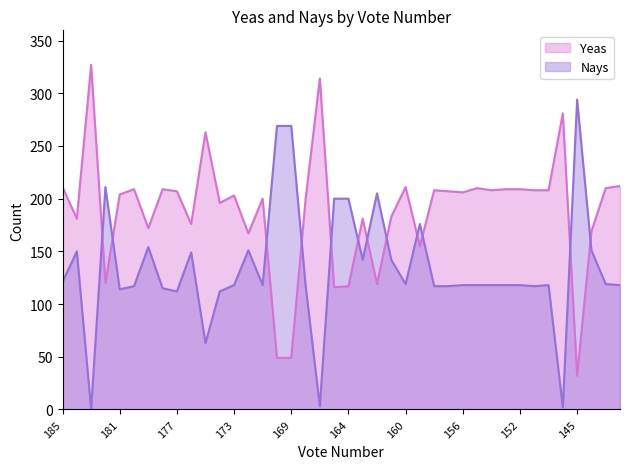

What is the total value across all series at 150?

326